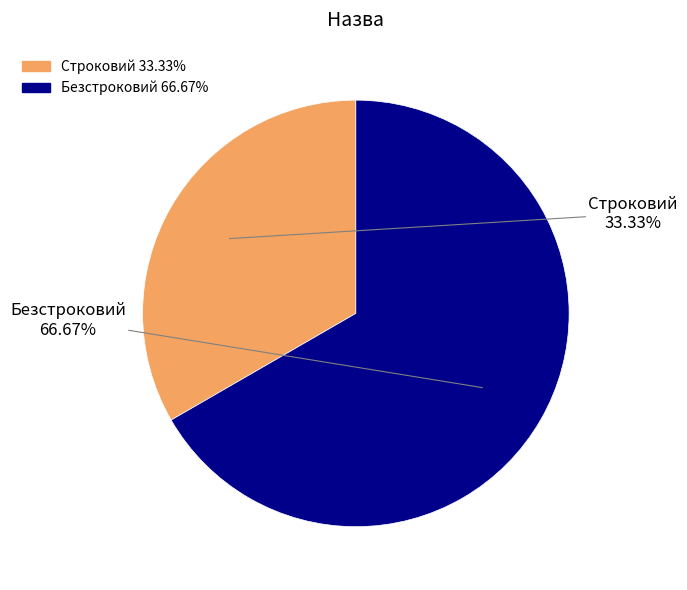

To the nearest percent, what portion does Строковий represent?

33%